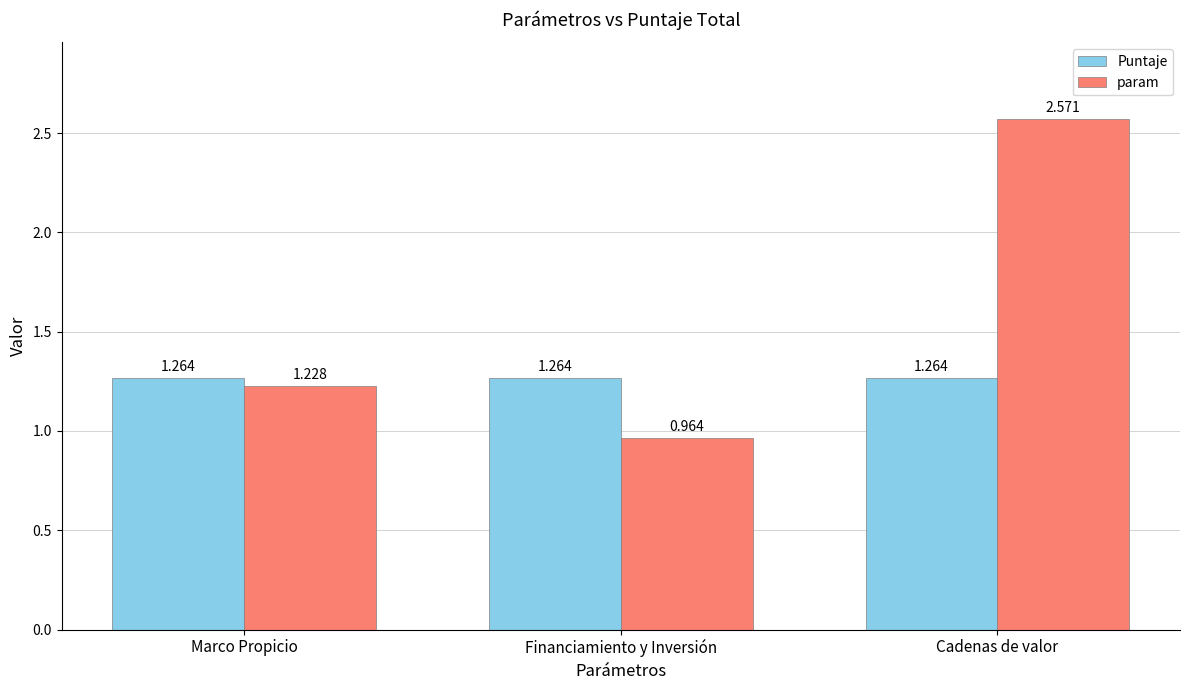

Which series has the largest range (max minus min)?

param